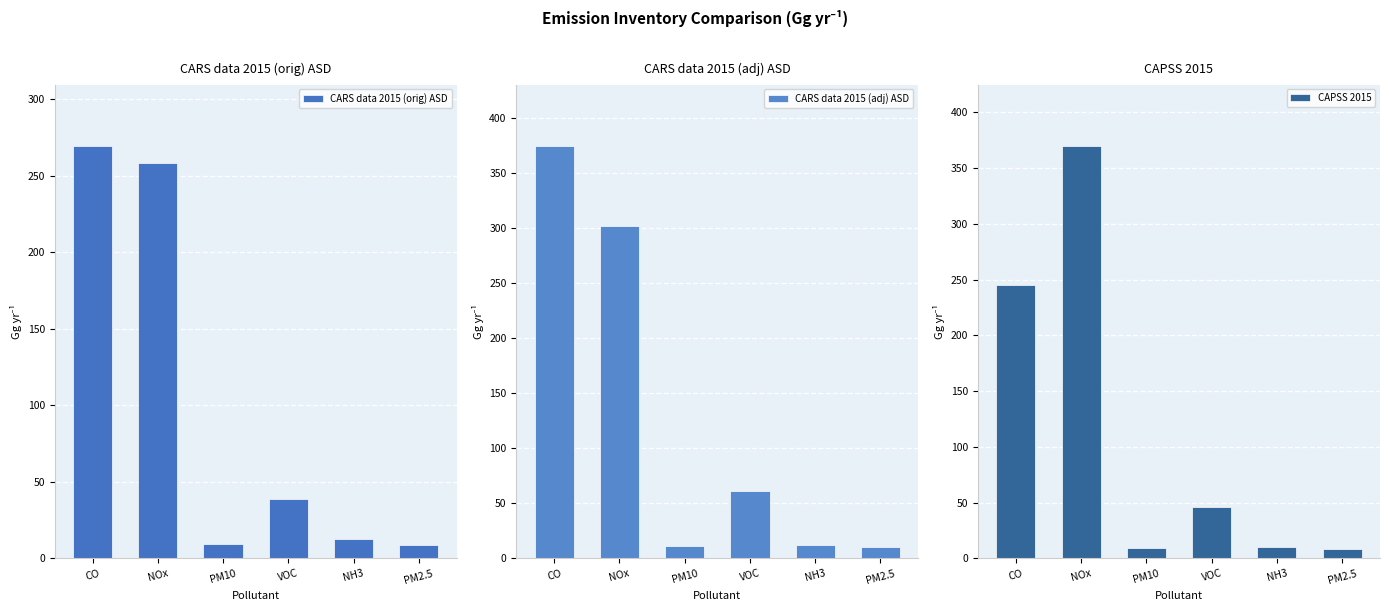

How many values in the CARS data 2015 (orig) ASD series are below 38?

3